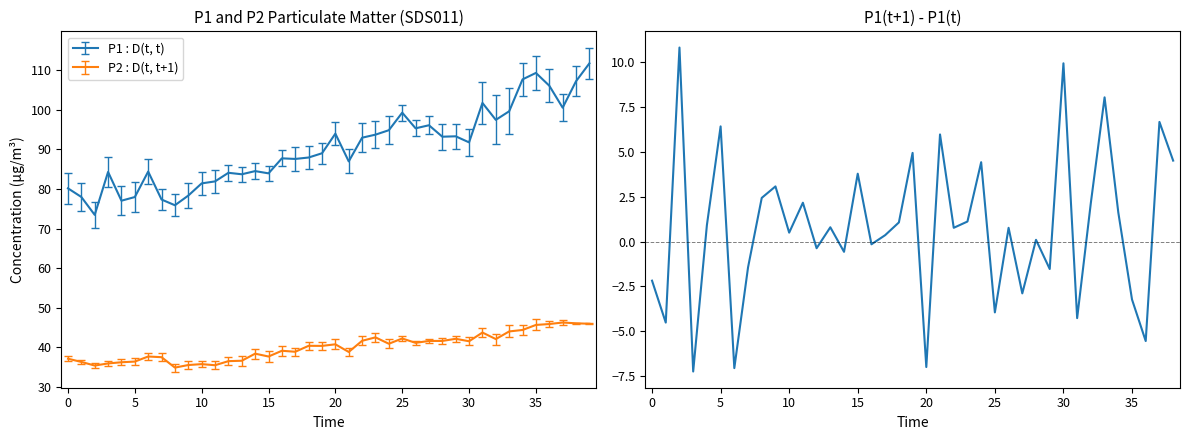

True or false: P2 : D(t, t+1) and P1 : D(t, t) intersect in this chart.

False